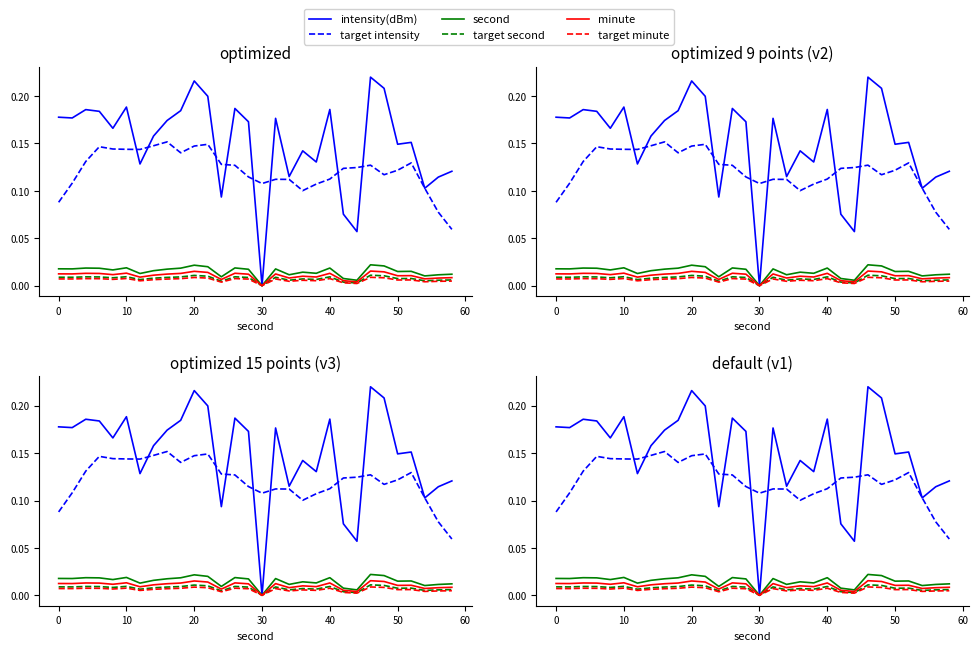

True or false: target intensity has more than 1 points higher than both neighbors.

True